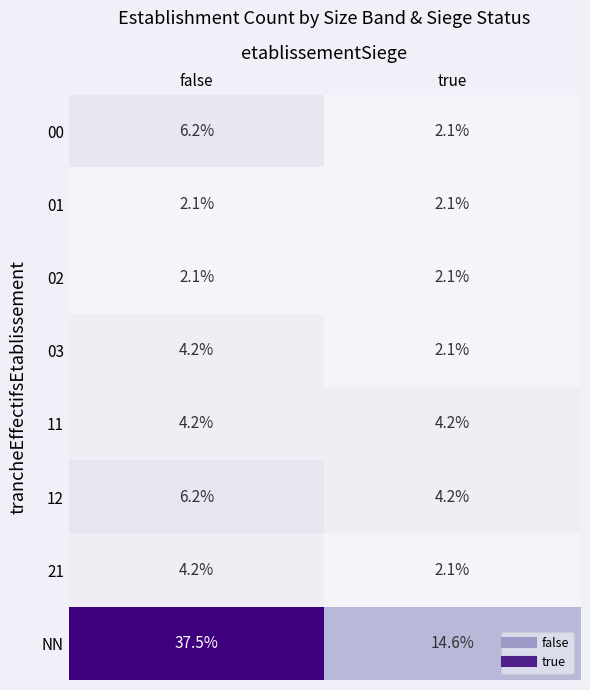

List the labels in order of 12 value, largest first.

false, true